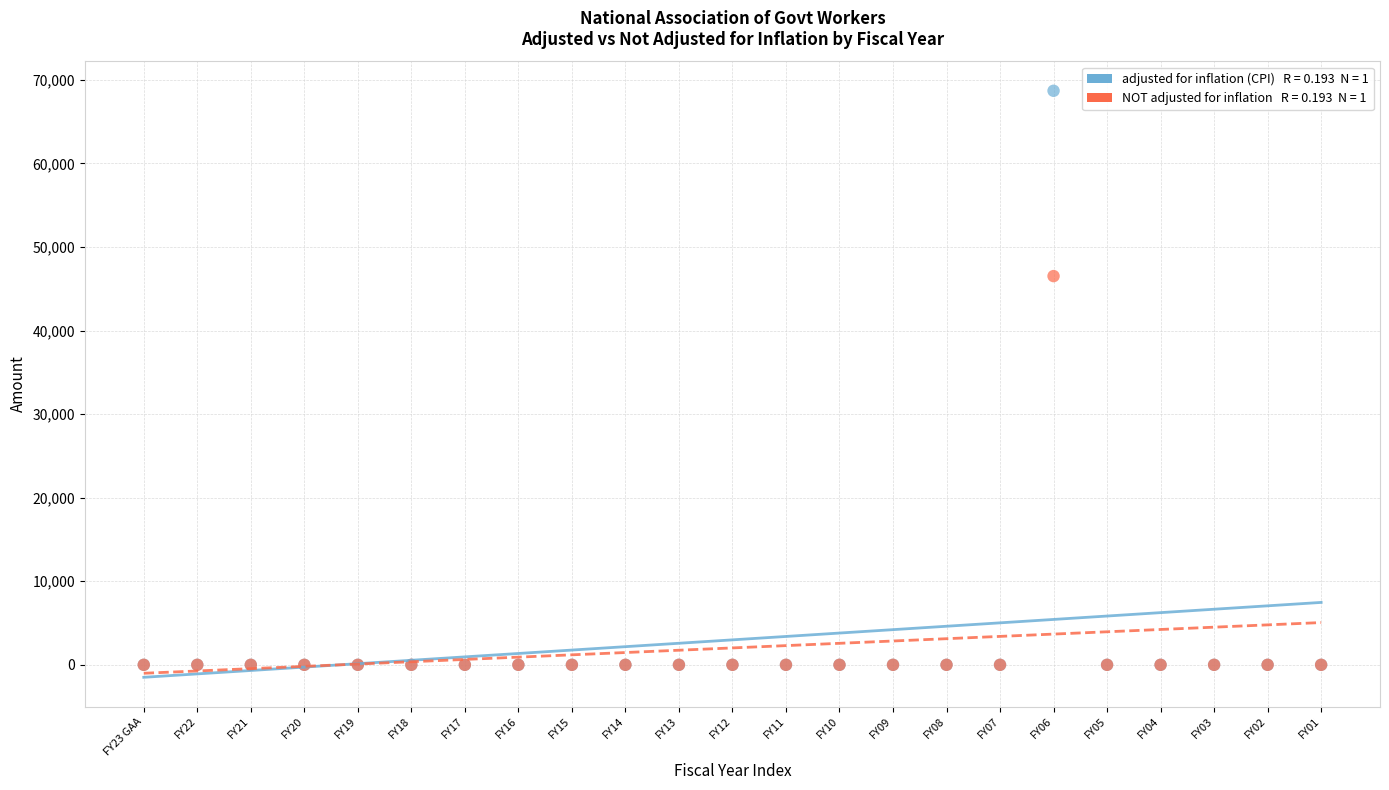

Across all series, what Y value is closest to 34345?

46517